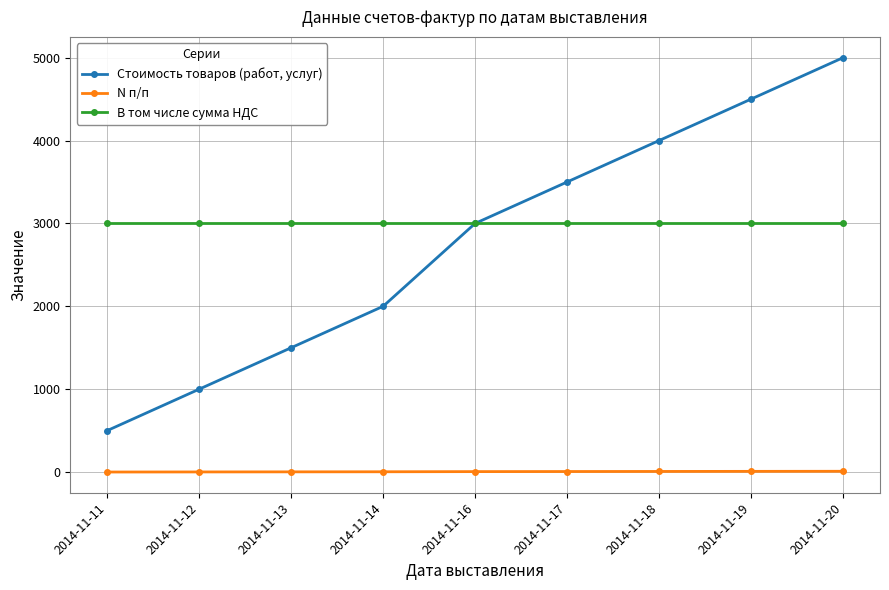

Which series has the largest range (max minus min)?

Стоимость товаров (работ, услуг)